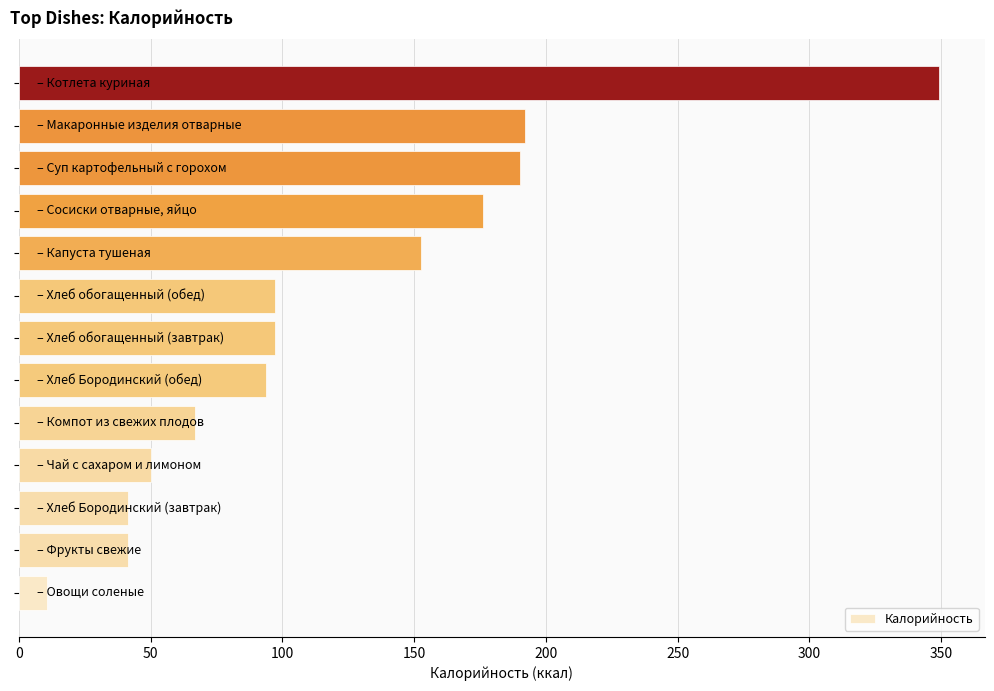

What is the minimum value shown in the chart?

10.5